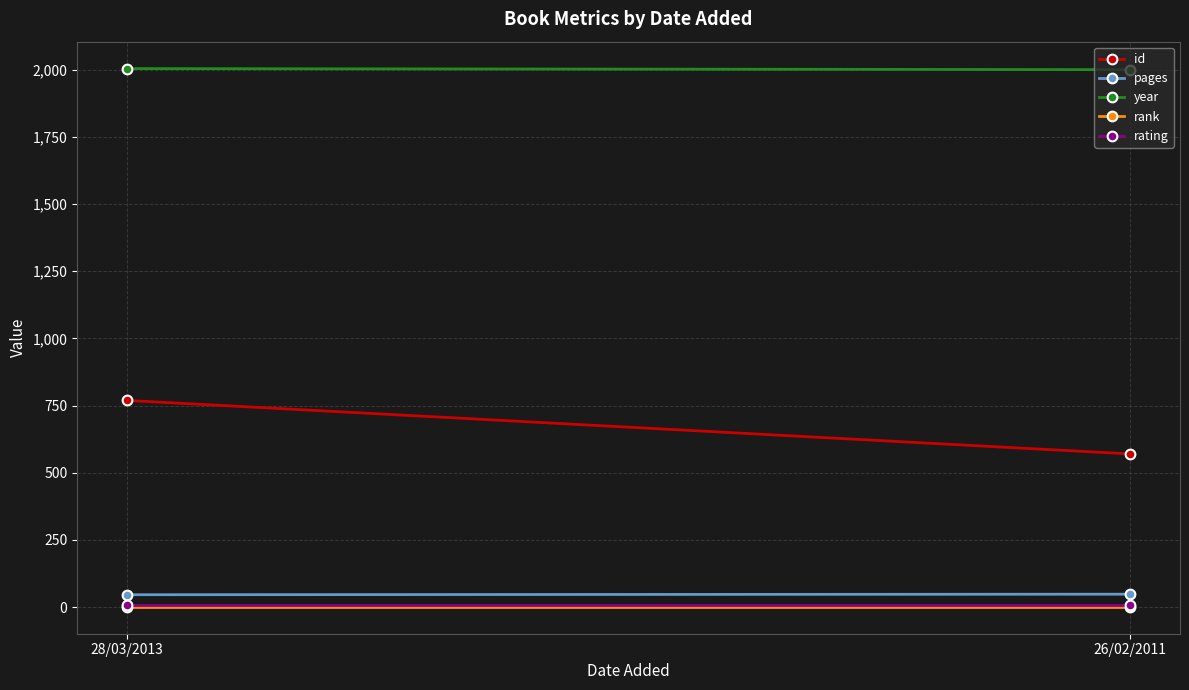

At which category is the sum across all series the highest?

28/03/2013